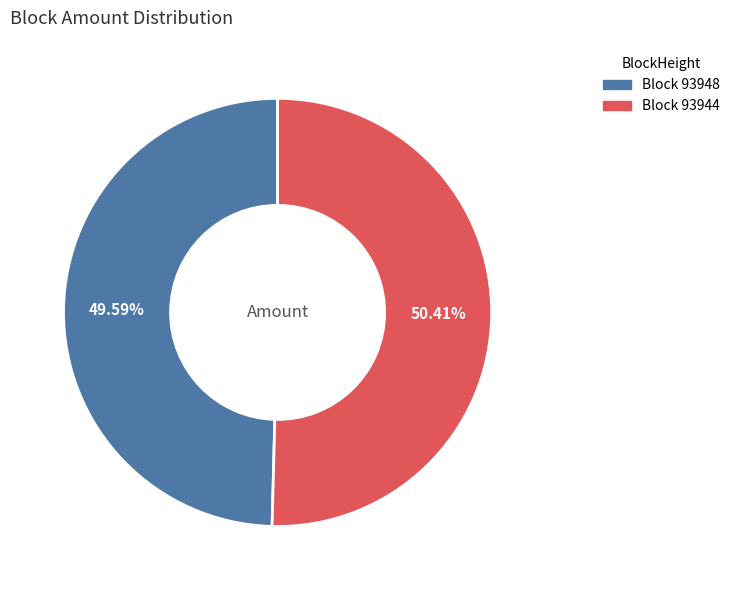

Does any single category account for the majority?

Yes